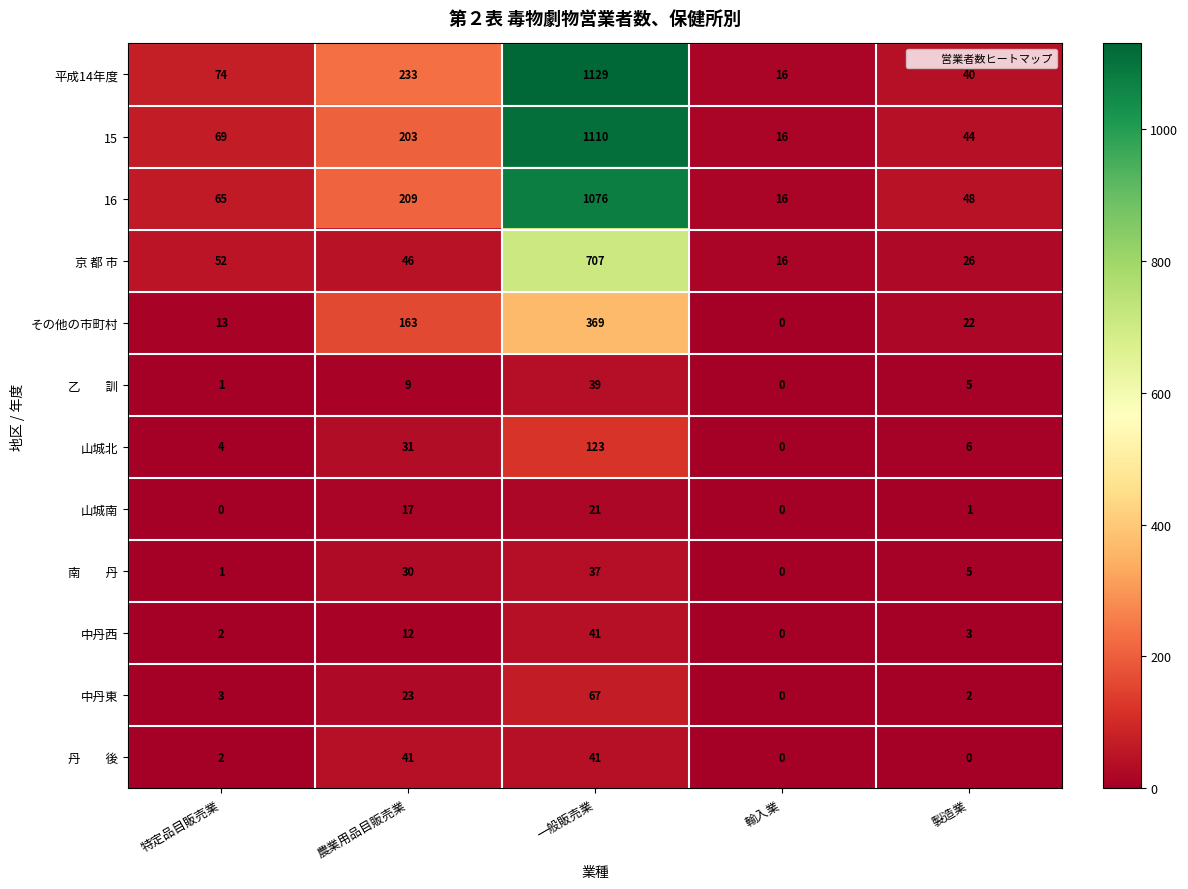

What is the total value across all series at 輸入業?

64